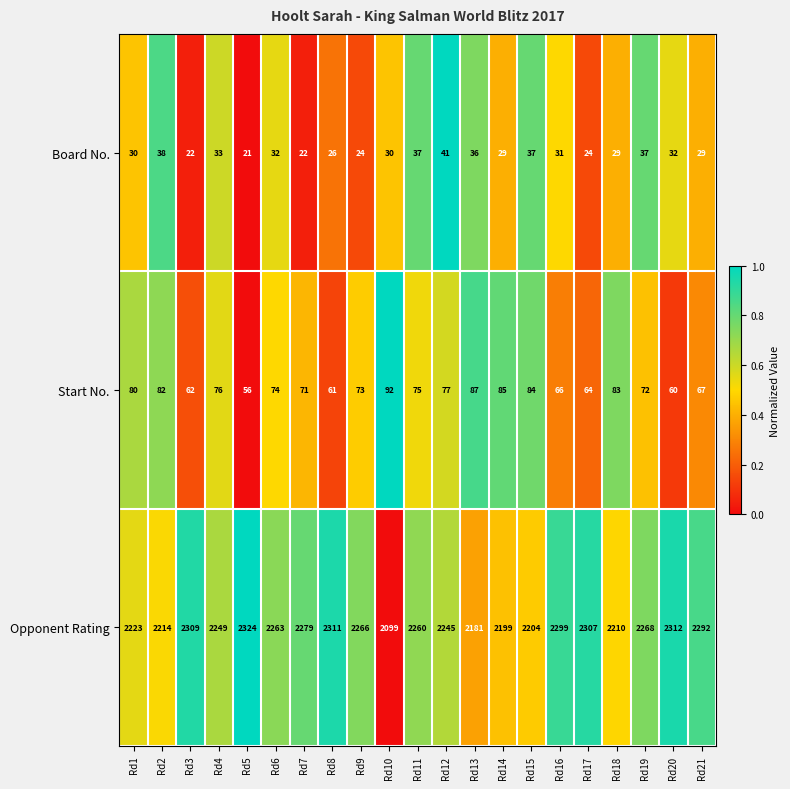

Read the Opponent Rating value at Rd18.

2210